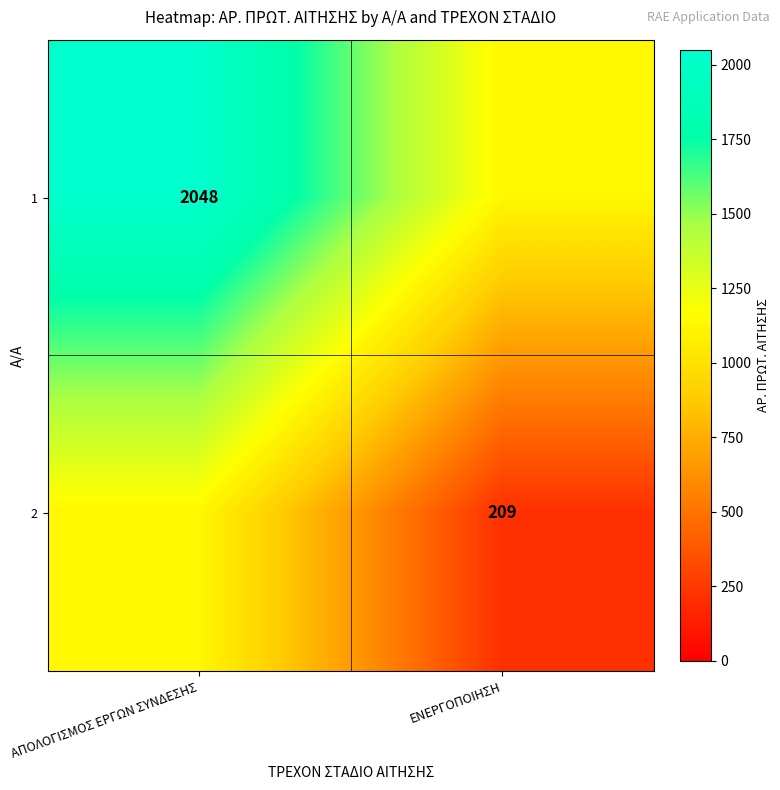

Is it true that 1 equals 729.3 at ΑΠΟΛΟΓΙΣΜΟΣ ΕΡΓΩΝ ΣΥΝΔΕΣΗΣ?

False